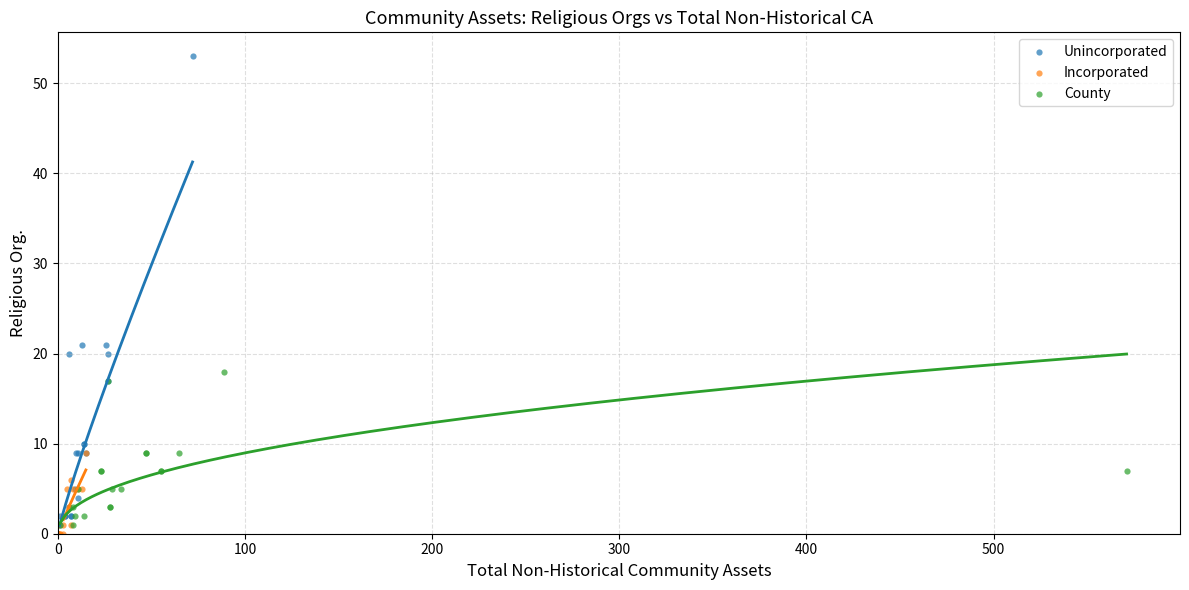

Which series reaches the maximum Y coordinate?

Unincorporated